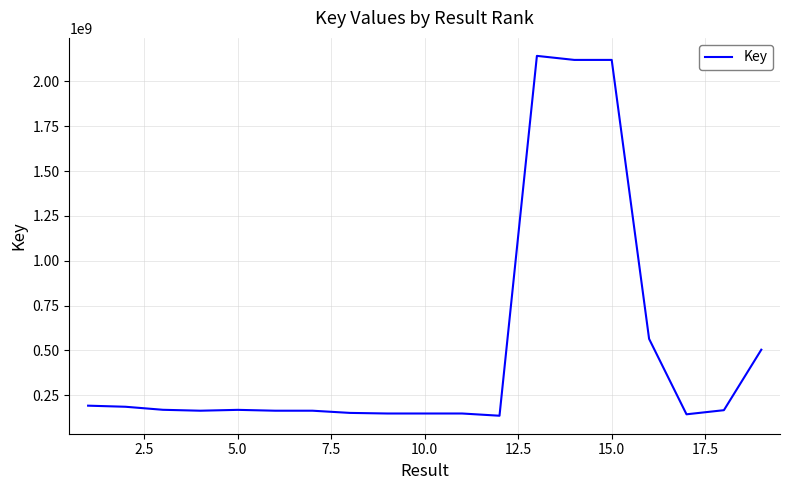

What is the greatest value displayed?

2142454281